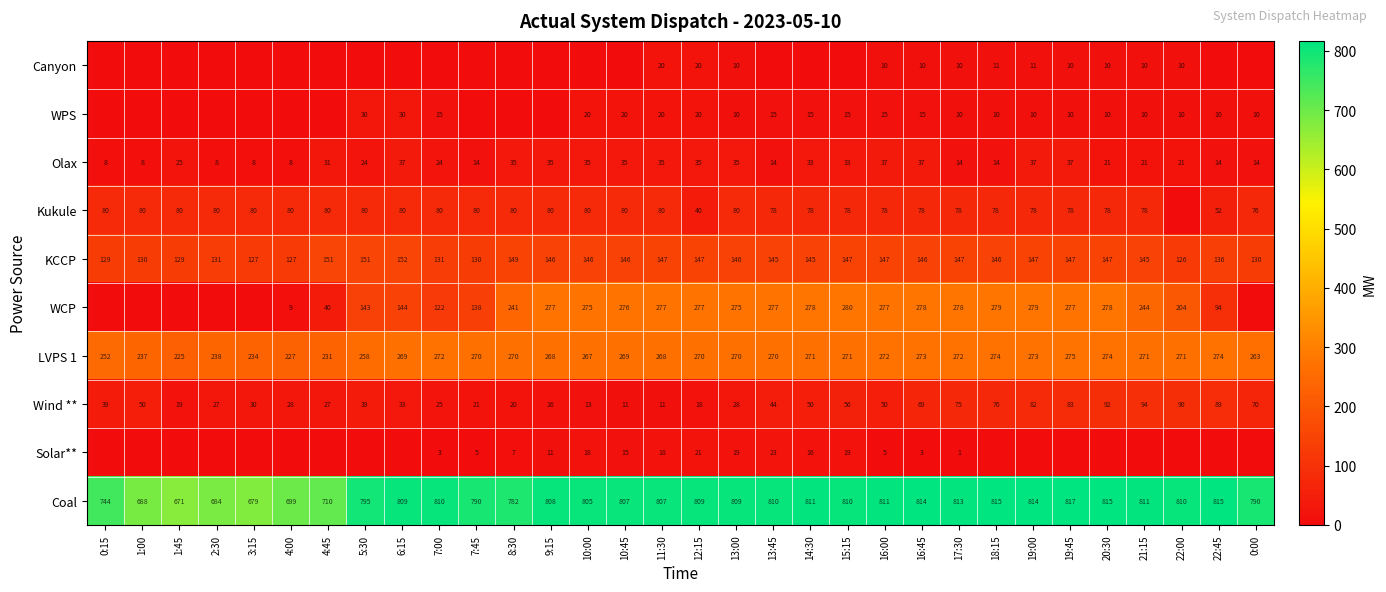

Between 8:30 and 22:00, which is larger?

22:00